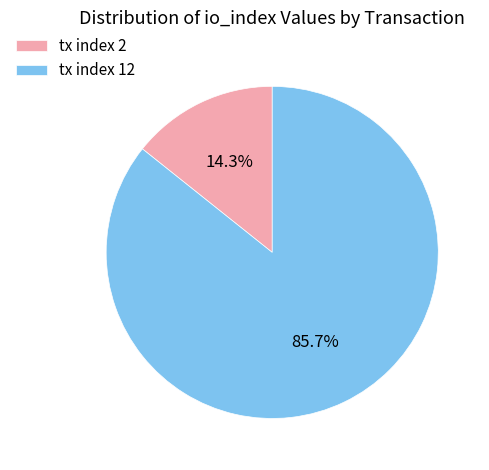

What is the majority slice?

tx index 12